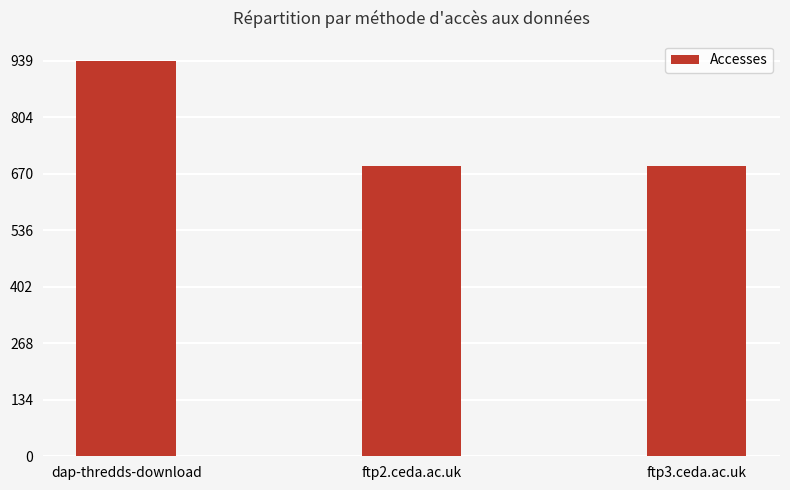

At which label is the value closest to 813?

ftp3.ceda.ac.uk